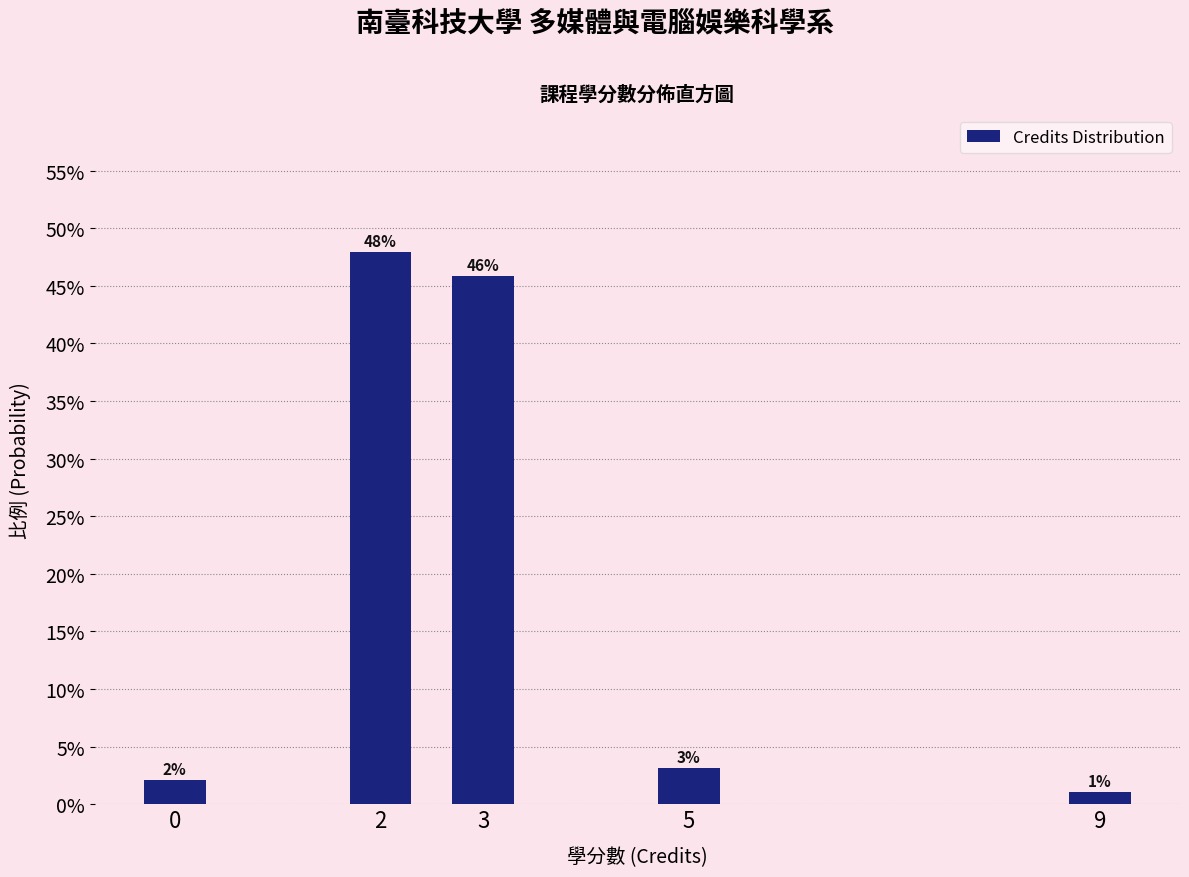

Does the chart contain any negative values?

No